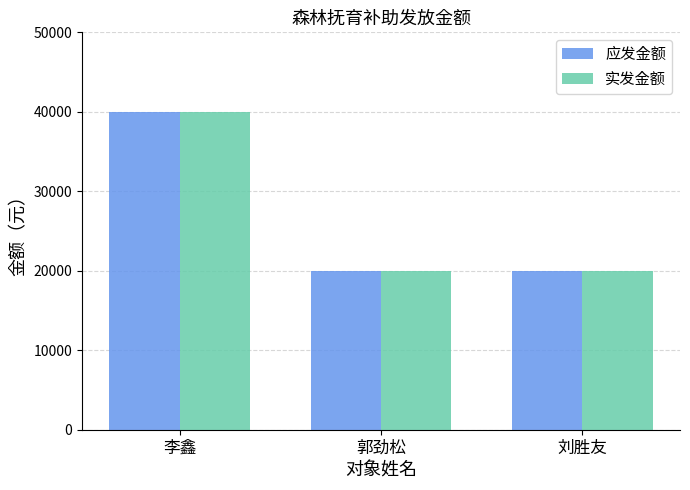

Reading left to right, list all the values displayed in this chart.

应发金额: 40000	20000	20000
实发金额: 40000	20000	20000